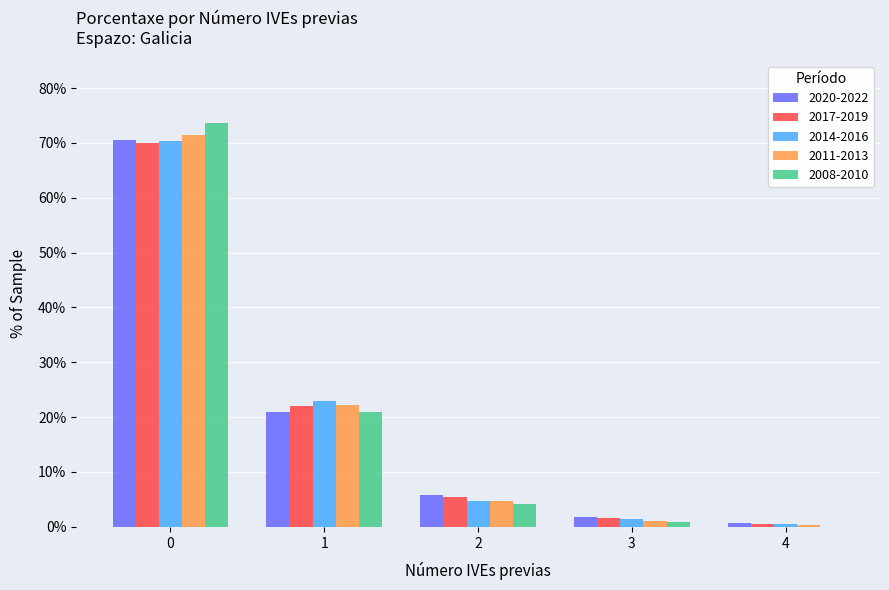

Between 0 and 2, which series saw the biggest shift?

2008-2010